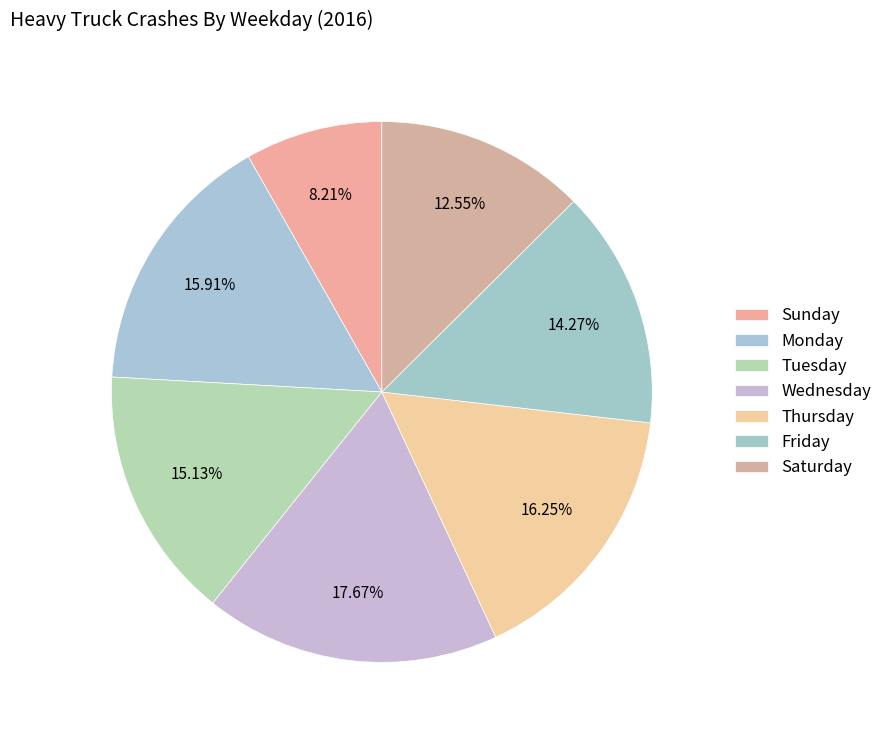

The Monday slice represents 3% of the pie. True or false?

False